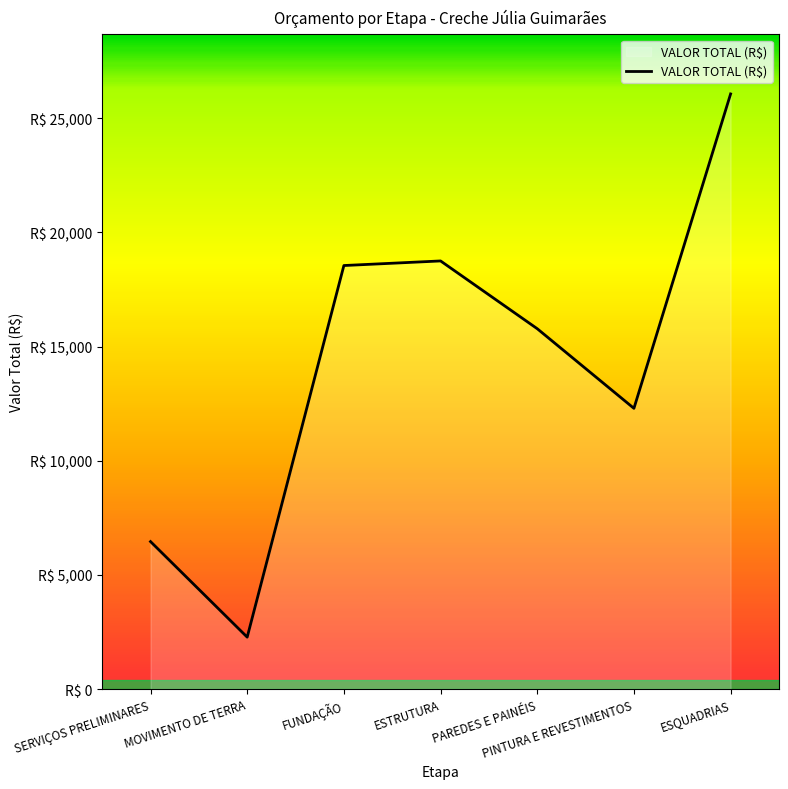

Reading left to right, extract all data points from this chart.

SERVIÇOS PRELIMINARES=6458.1	MOVIMENTO DE TERRA=2272.2	FUNDAÇÃO=18548.6	ESTRUTURA=18749.7	PAREDES E PAINÉIS=15781.5	PINTURA E REVESTIMENTOS=12293.8	ESQUADRIAS=26064.4